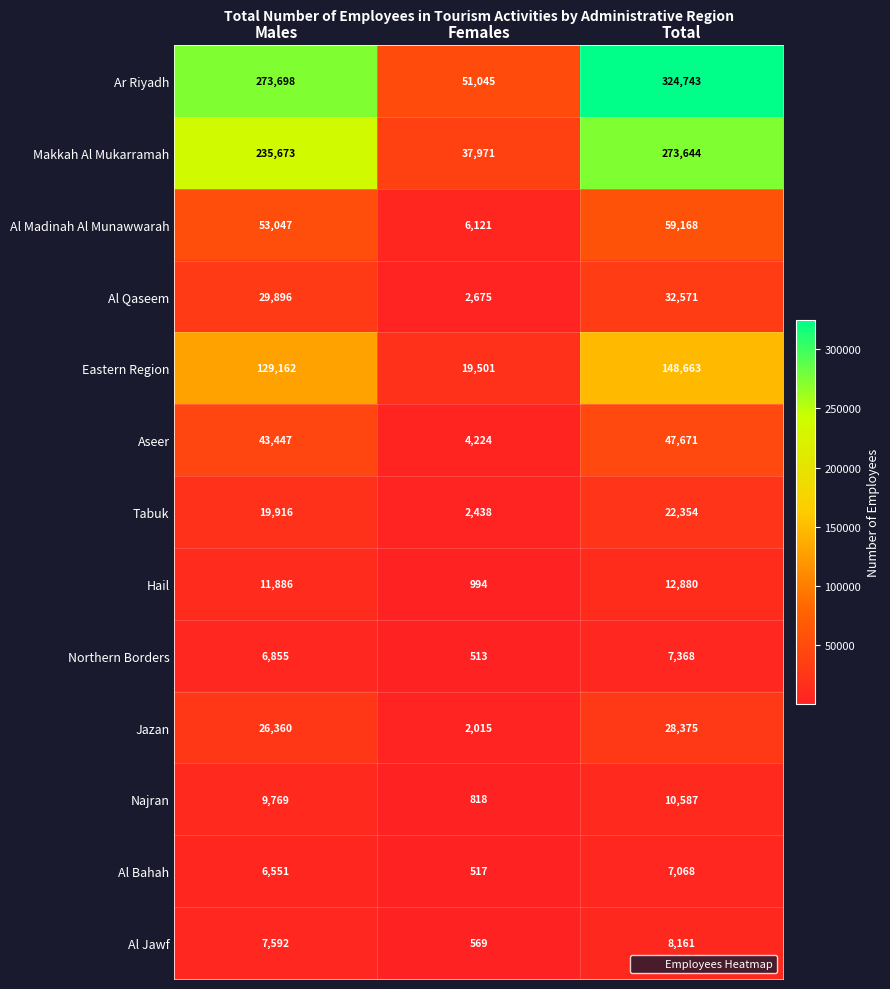

At which category does the chart reach its peak across all series?

Total